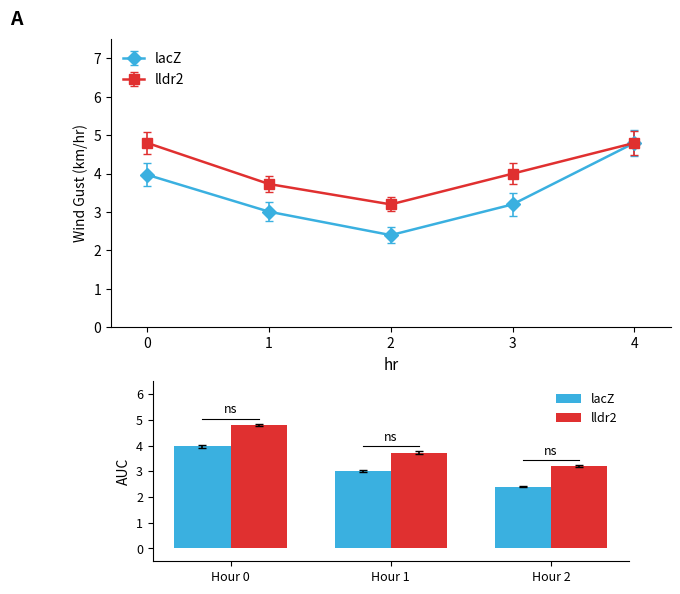

True or false: lldr2 has a value of 3.2 at Hour 2.

True